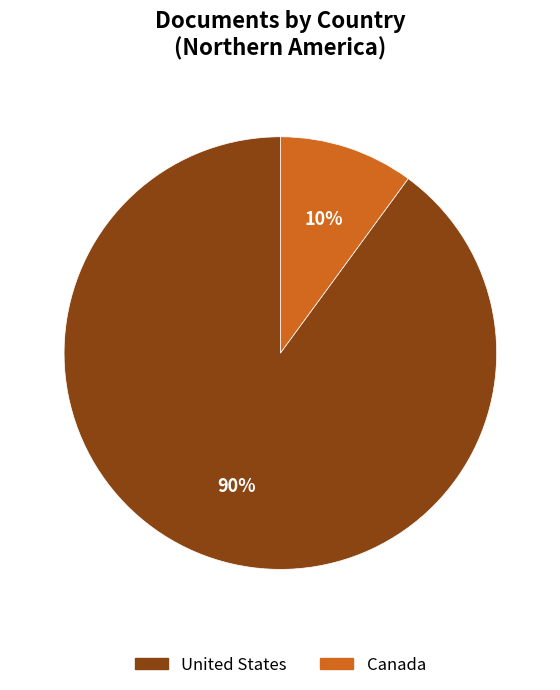

Is United States the majority of the pie?

Yes